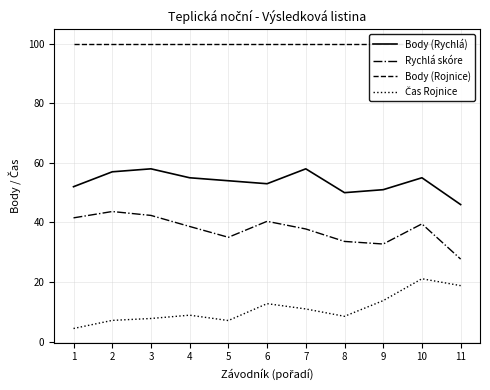

Rank the series by their maximum value, from lowest to highest.

Čas Rojnice, Rychlá skóre, Body (Rychlá), Body (Rojnice)